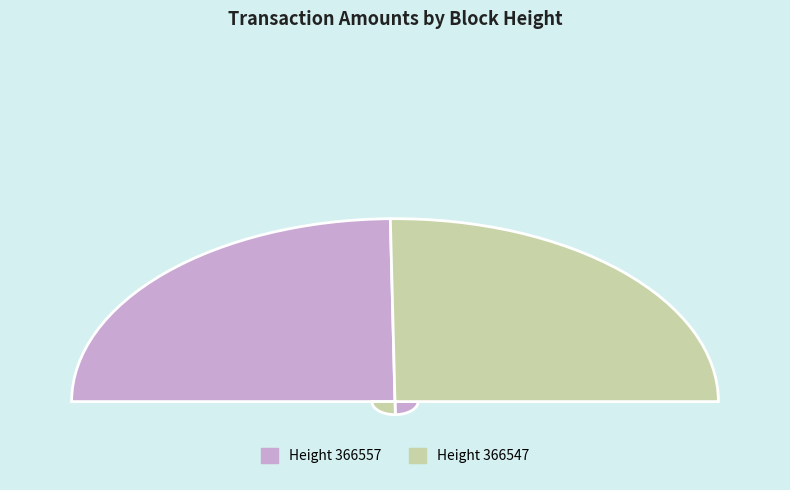

What percentage do 366557 and 366547 together represent?

100.0%